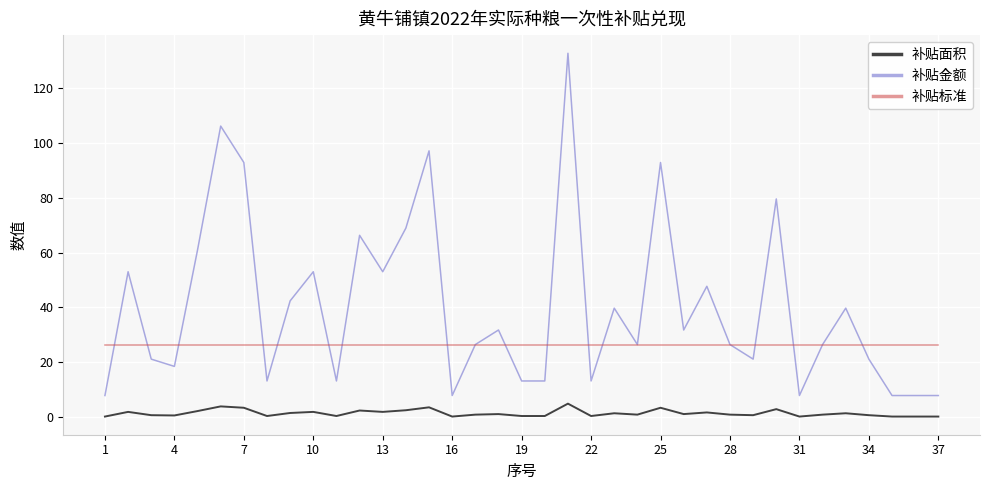

Which series has the largest range (max minus min)?

补贴金额